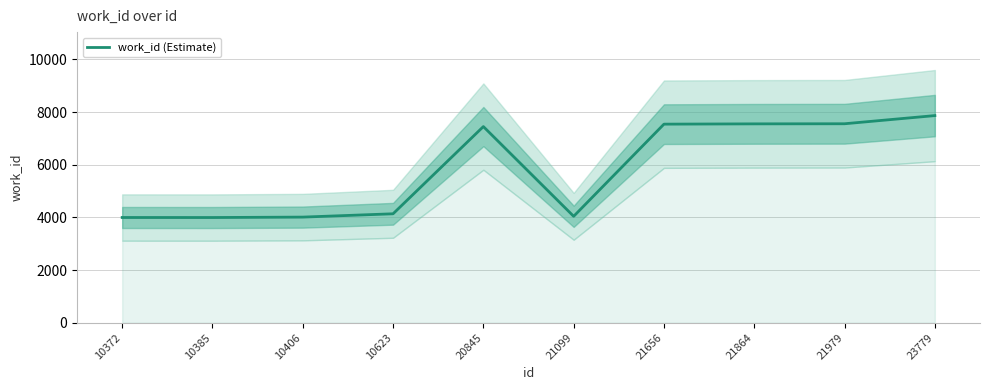

What is the maximum value shown in the chart?

7864